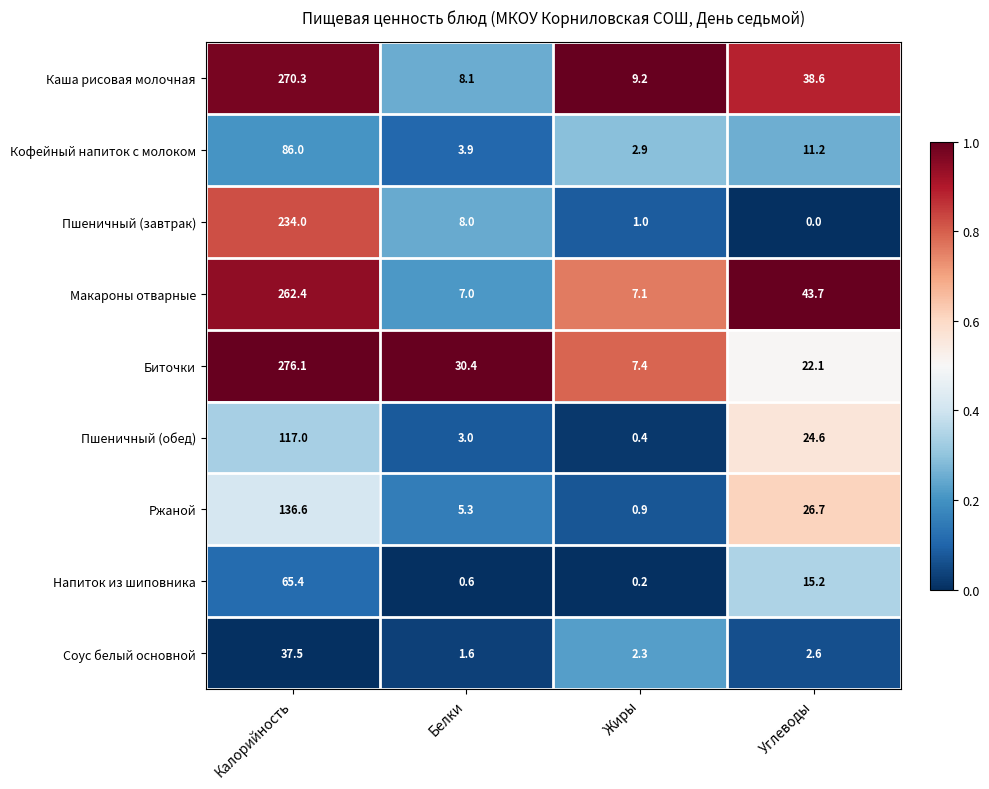

Which category has the lowest value across all series?

Углеводы